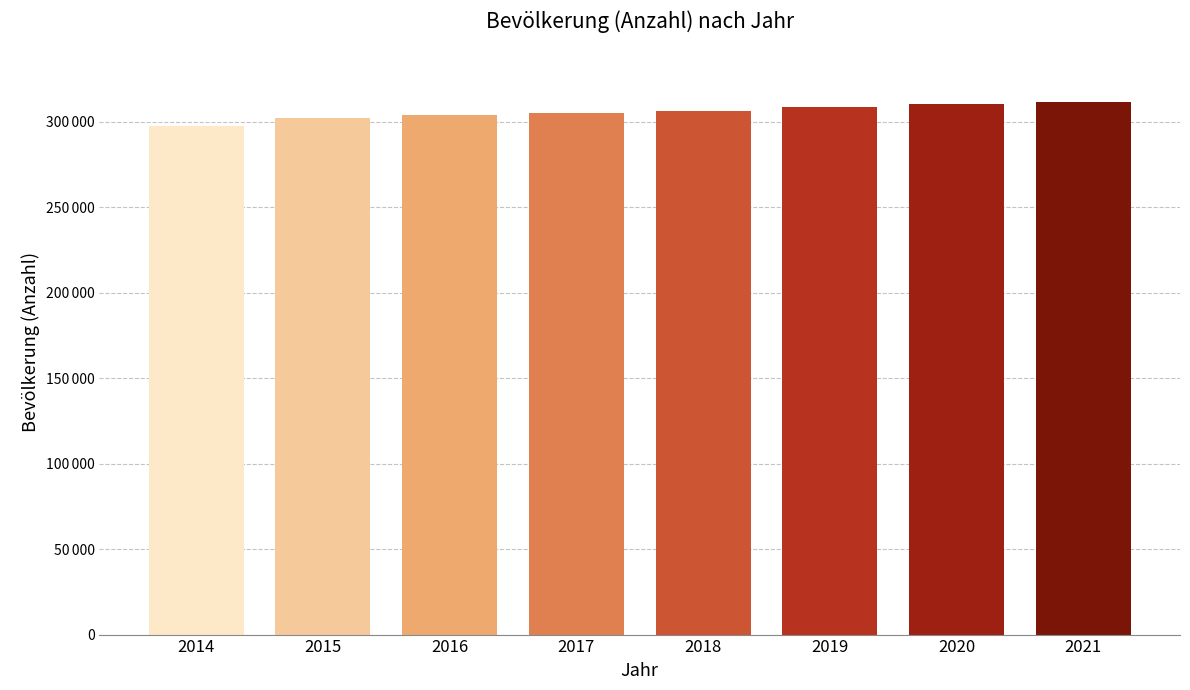

Does the chart contain any negative values?

No